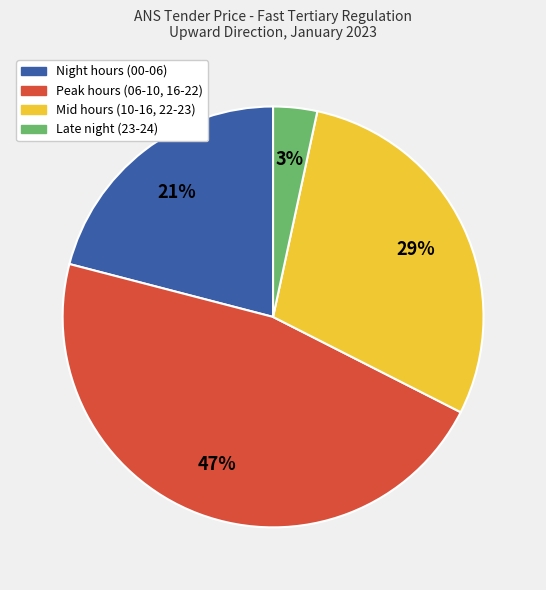

Rank the categories by value from highest to lowest.

Peak hours (06-10, 16-22), Mid hours (10-16, 22-23), Night hours (00-06), Late night (23-24)